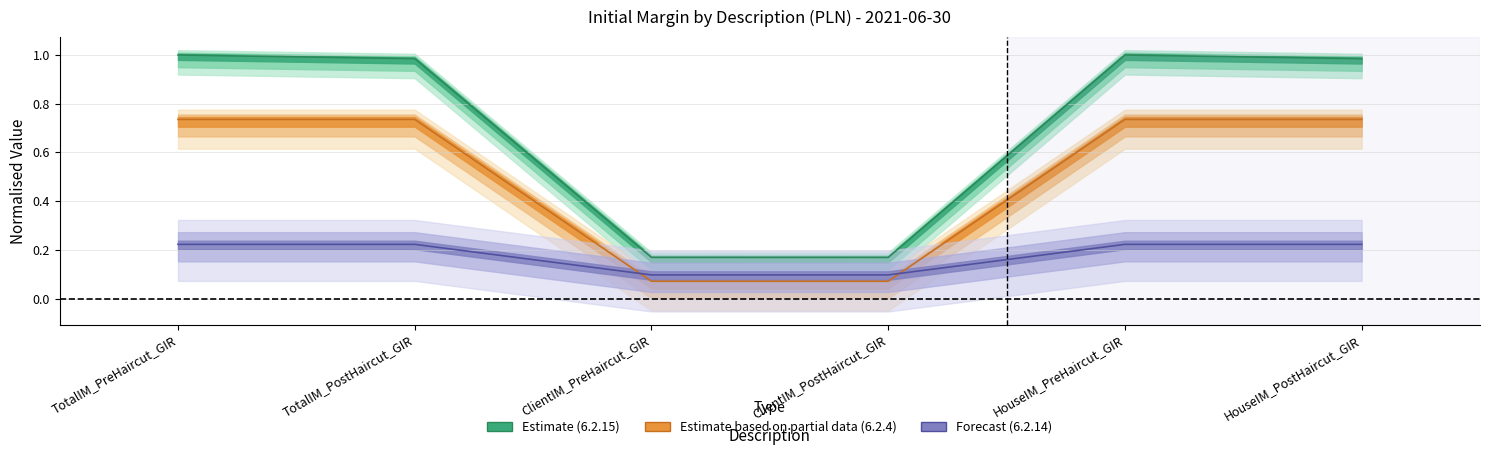

What is the label of the 1st point from the right?

HouseIM_PostHaircut_GIR